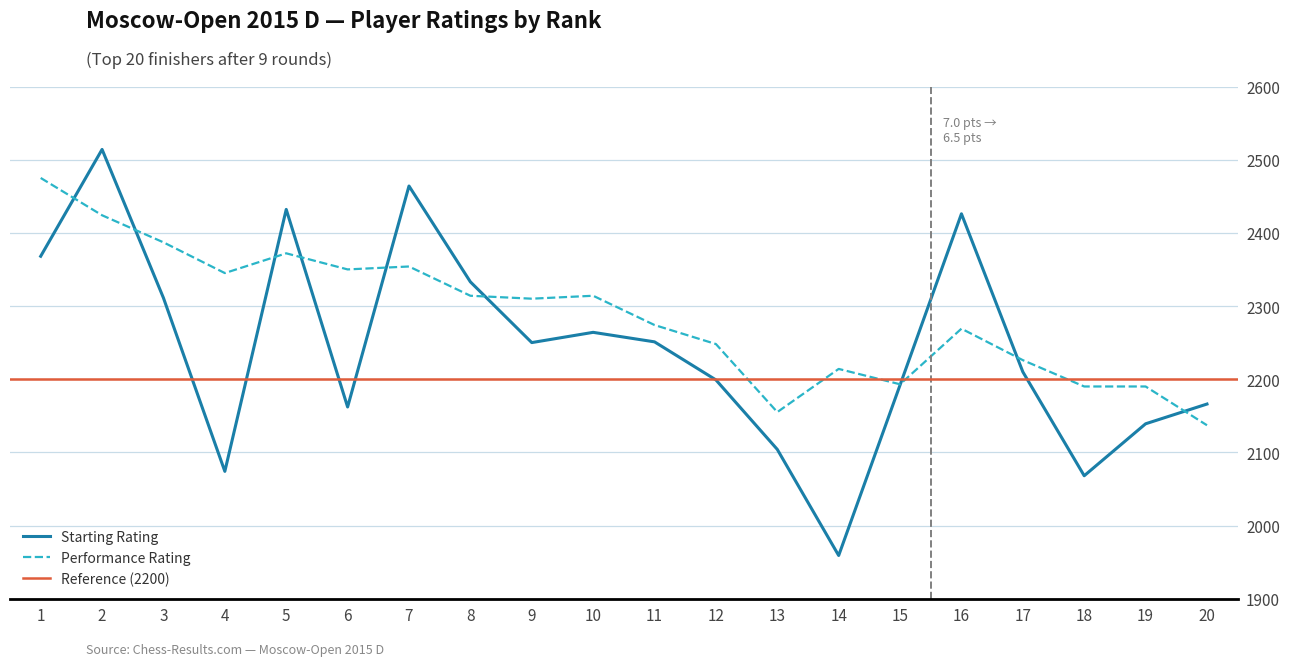

Is the value of Performance Rating at 10 greater than the value of Starting Rating at 18?

Yes